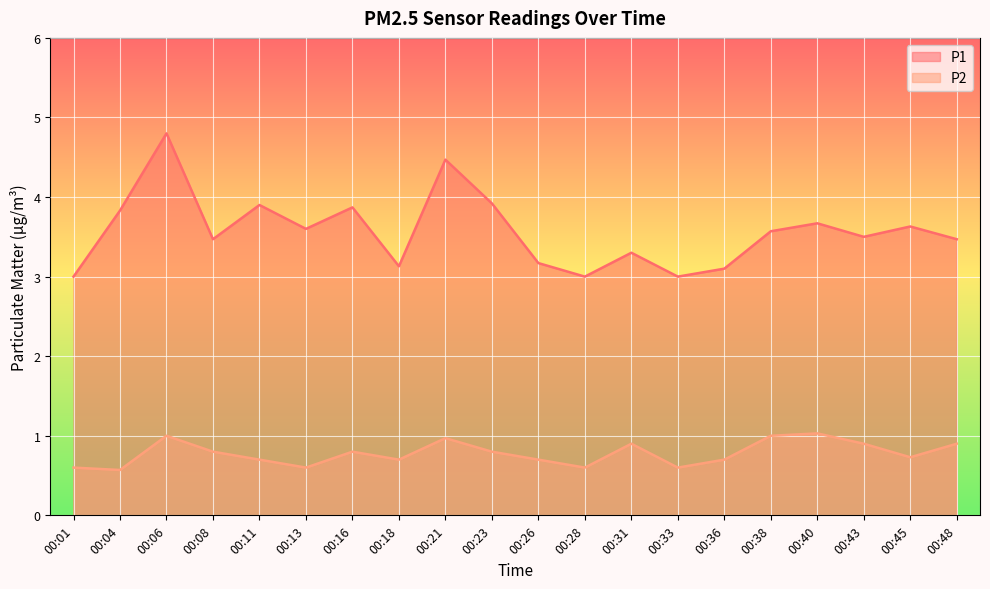

True or false: P1 and P2 intersect in this chart.

False